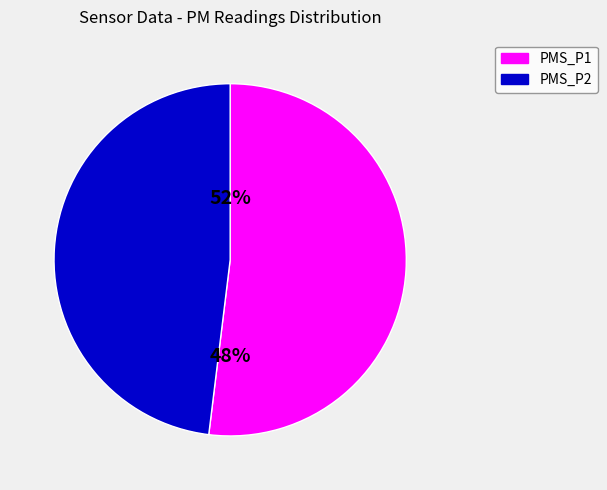

Do PMS_P1 and PMS_P2 together represent more than half of the pie?

Yes